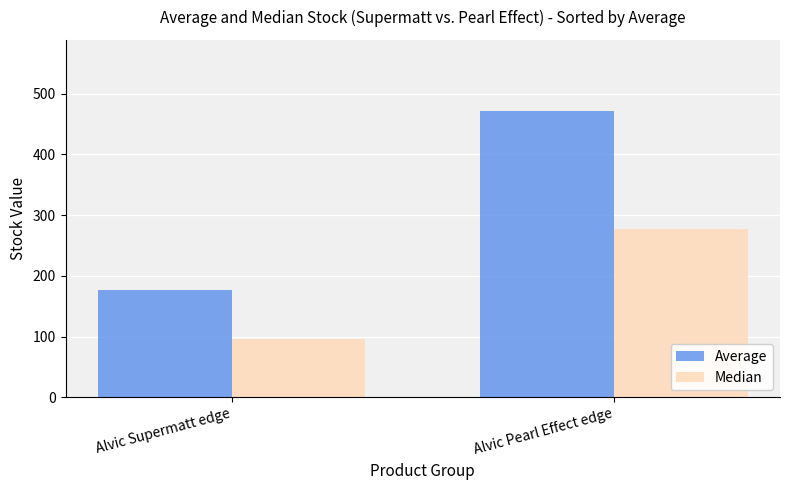

What is the total value across all series at Alvic Pearl Effect edge?

748.3